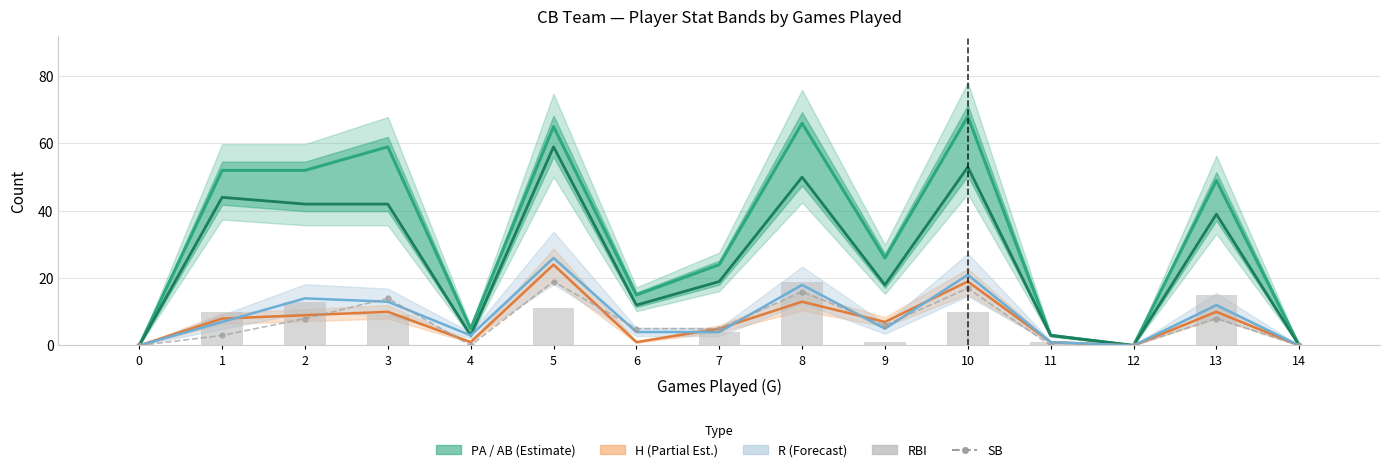

Which has a higher value, 1 or 8?

8